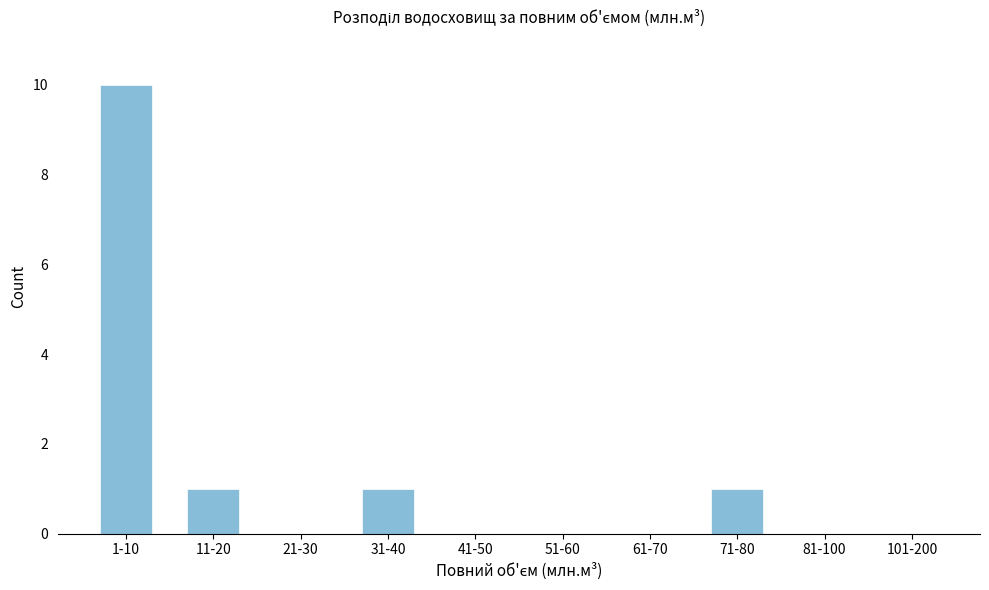

Reading right to left, list all the values displayed in this chart.

101-200=0	81-100=0	71-80=1	61-70=0	51-60=0	41-50=0	31-40=1	21-30=0	11-20=1	1-10=10